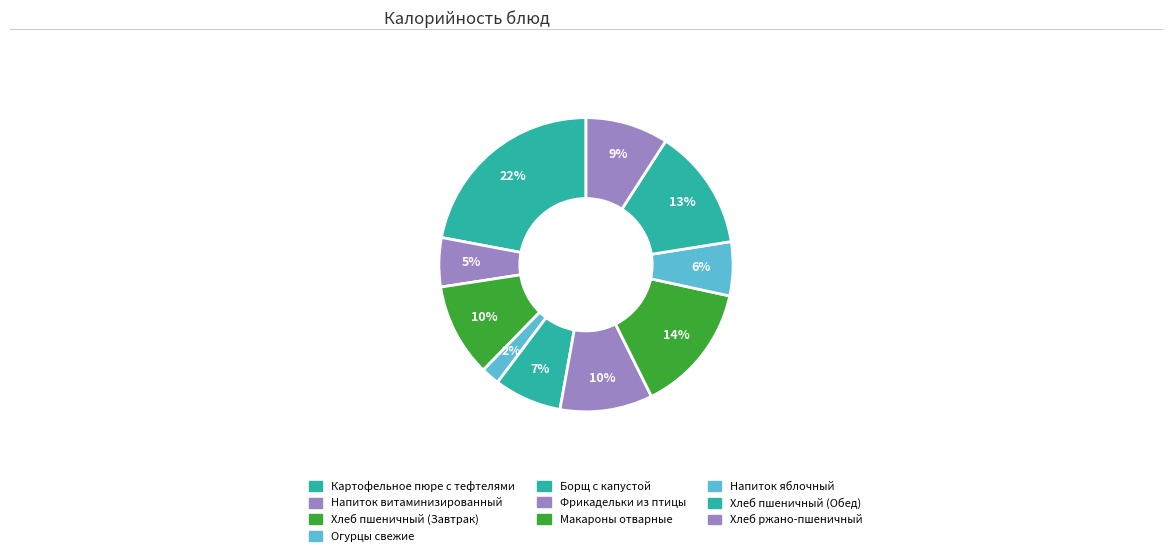

Do Борщ с капустой and Картофельное пюре с тефтелями together represent more than half of the pie?

No